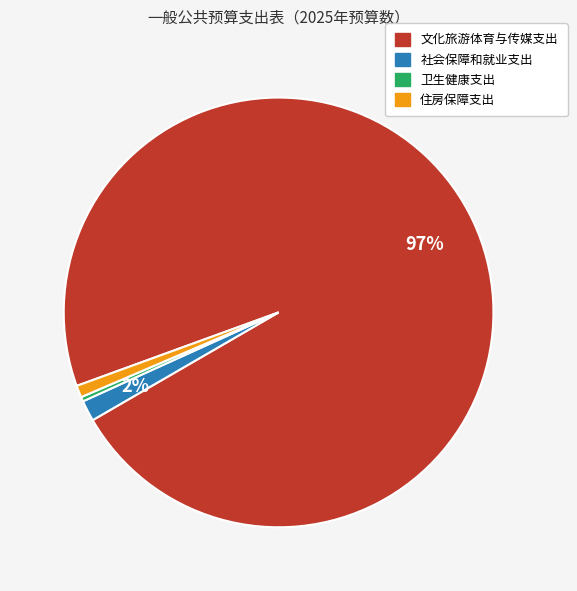

Is the sum of 社会保障和就业支出 and 住房保障支出 greater than half?

No